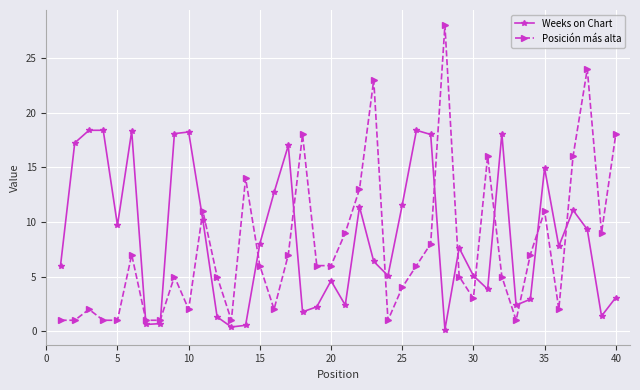

Is this an area chart (filled region under the line)?

No